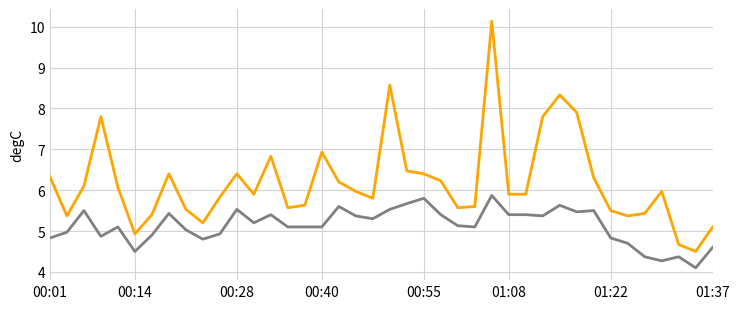

What is the maximum value shown in the chart?

10.1